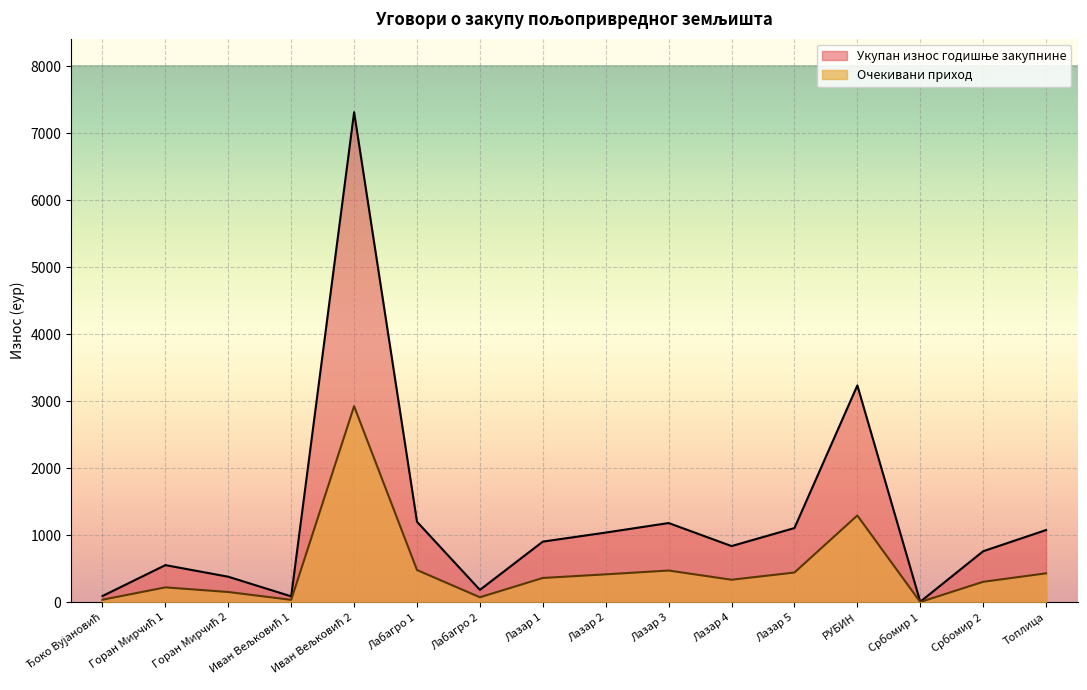

The value of Очекивани приход at Лазар 4 is 470.2. True or false?

False